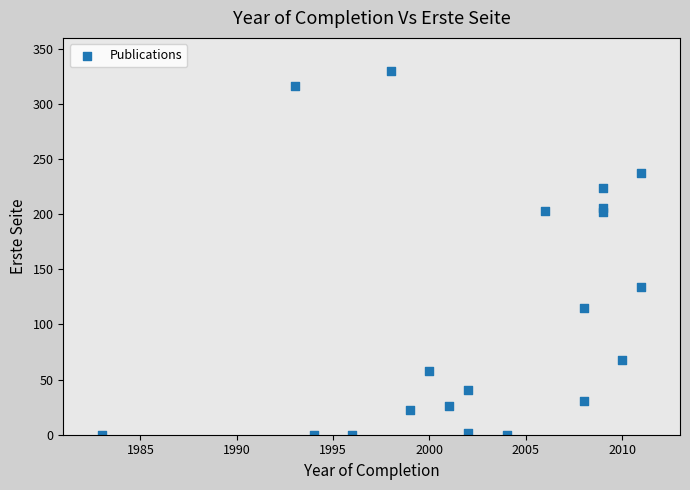

What Y value in the scatter plot is closest to 165?

134